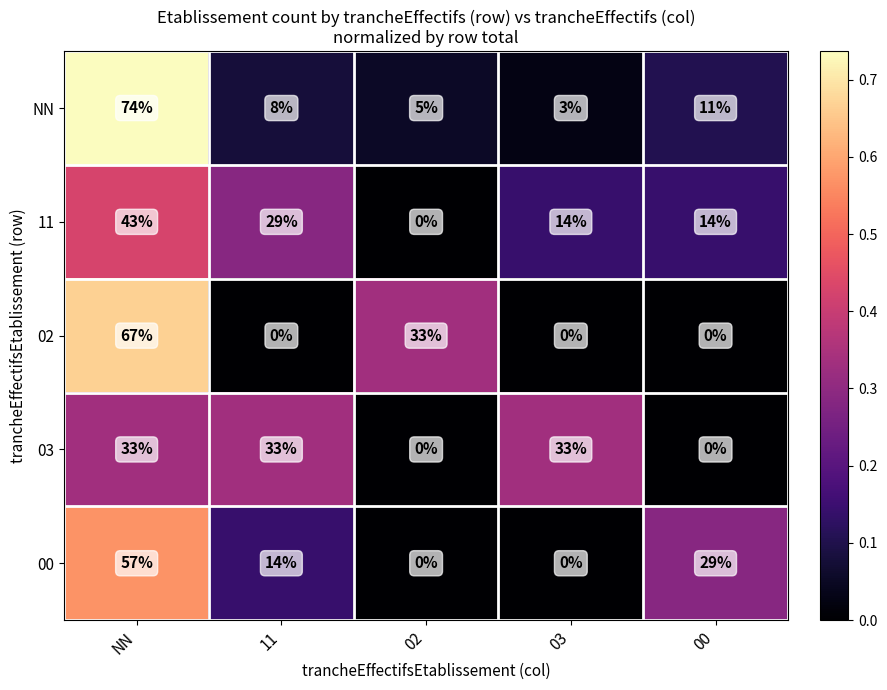

Which series changed the most between NN and 03?

NN